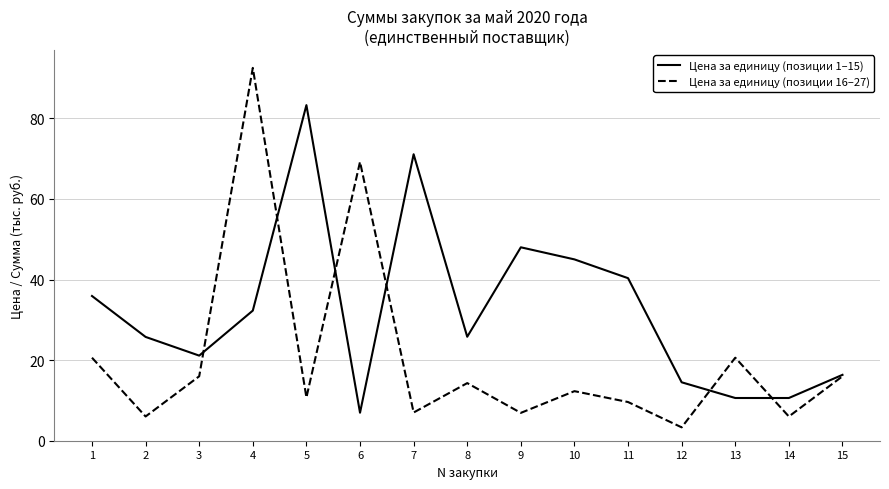

Rank the series by their average value, from lowest to highest.

Цена за единицу (позиции 16–27), Цена за единицу (позиции 1–15)